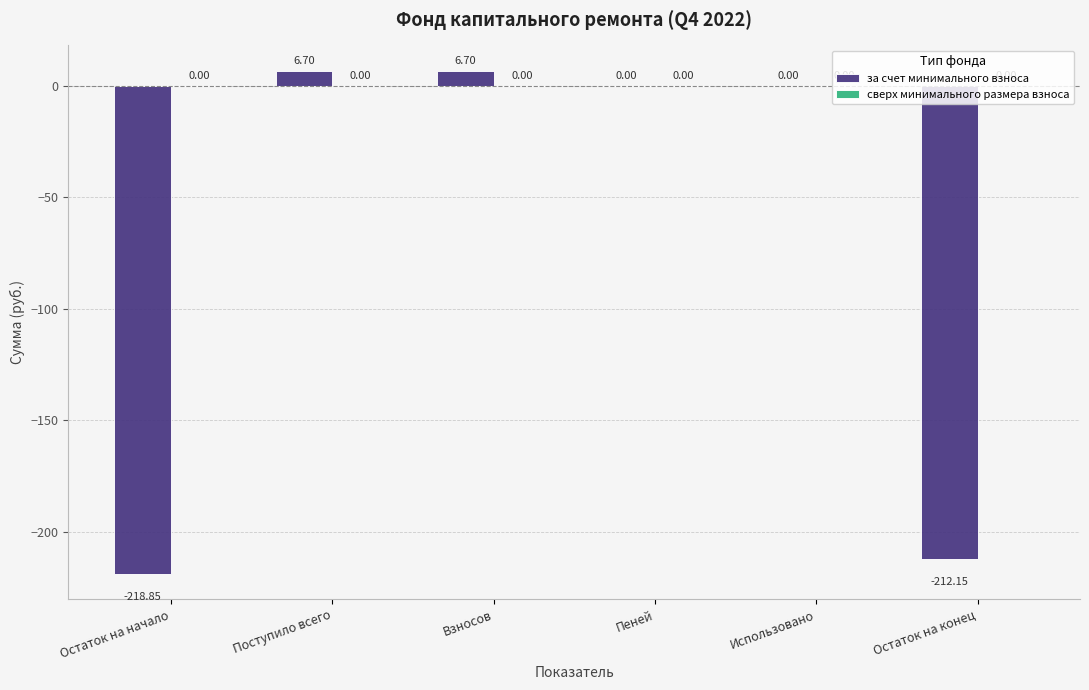

Between Остаток на конец and Пеней, which is larger?

Пеней